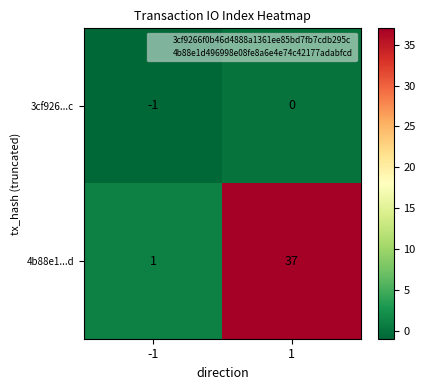

Which series has the largest total across all categories?

4b88e1...d